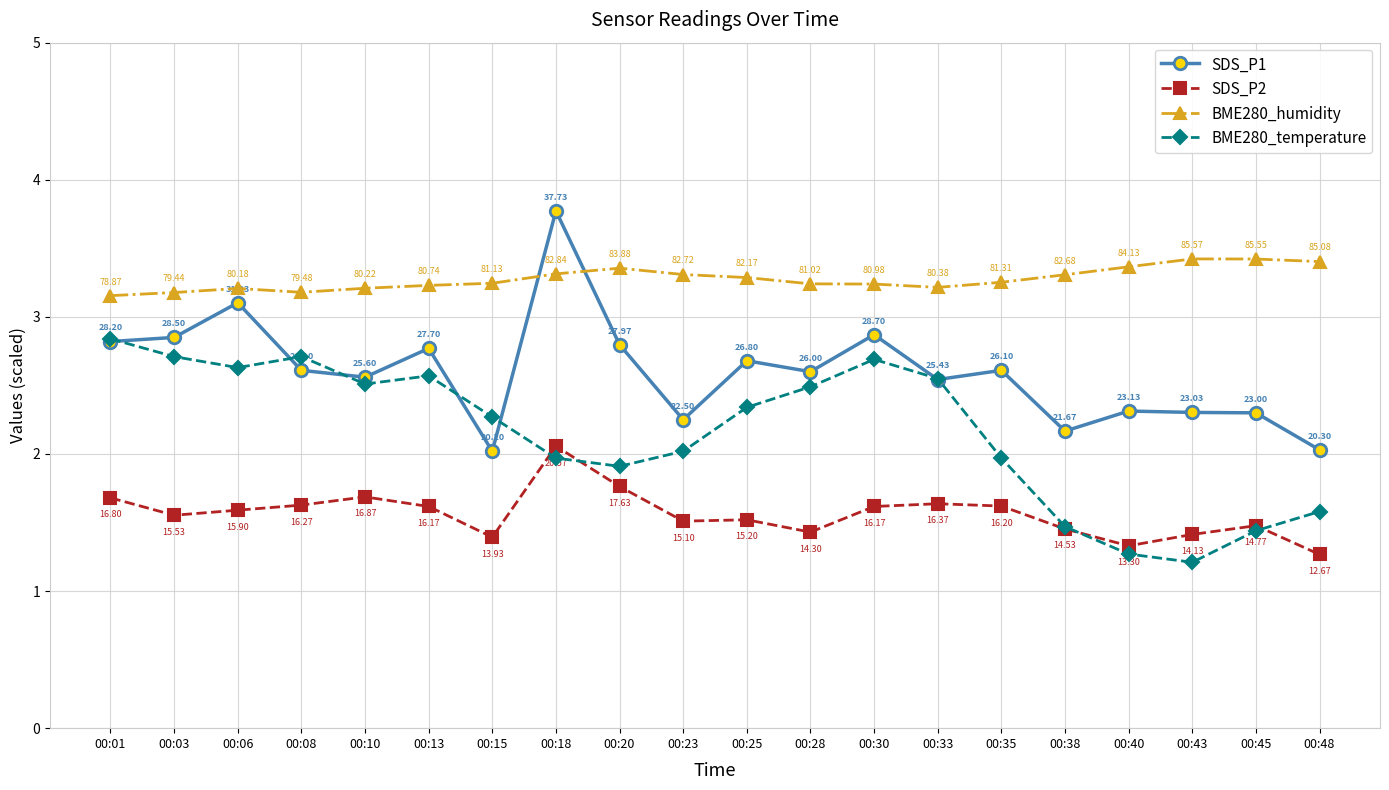

Which series has the largest total across all categories?

BME280_humidity